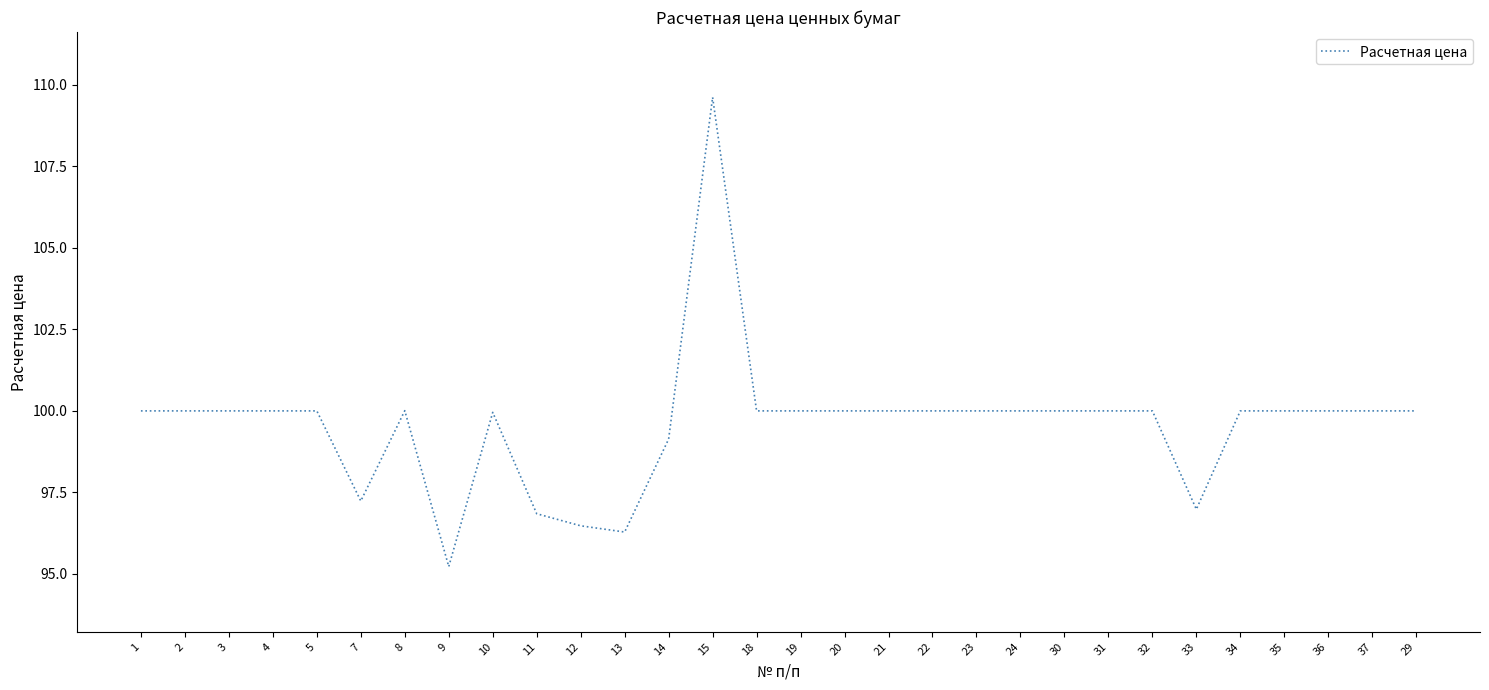

What position from the right is 11?

21